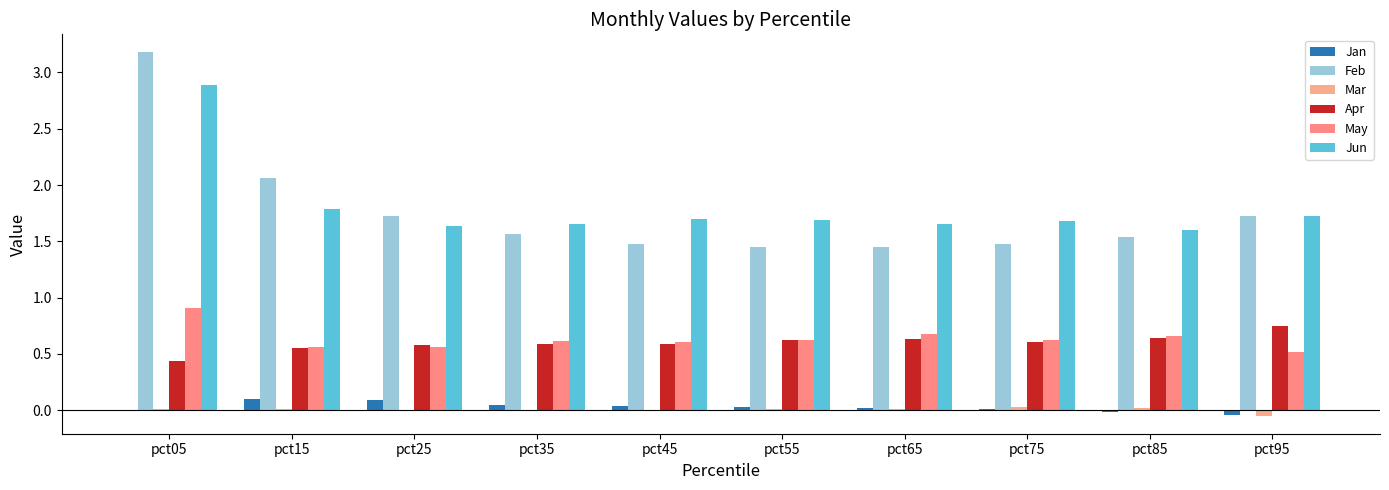

At which category does the chart reach its peak across all series?

pct05